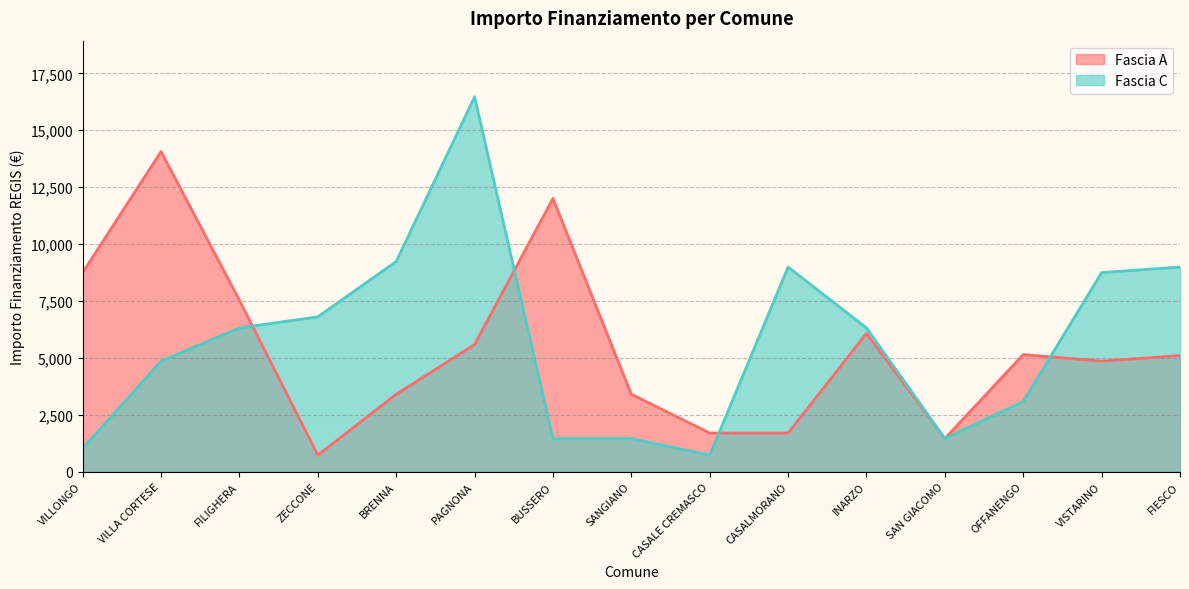

At how many categories does at least one series exceed 8970?

6